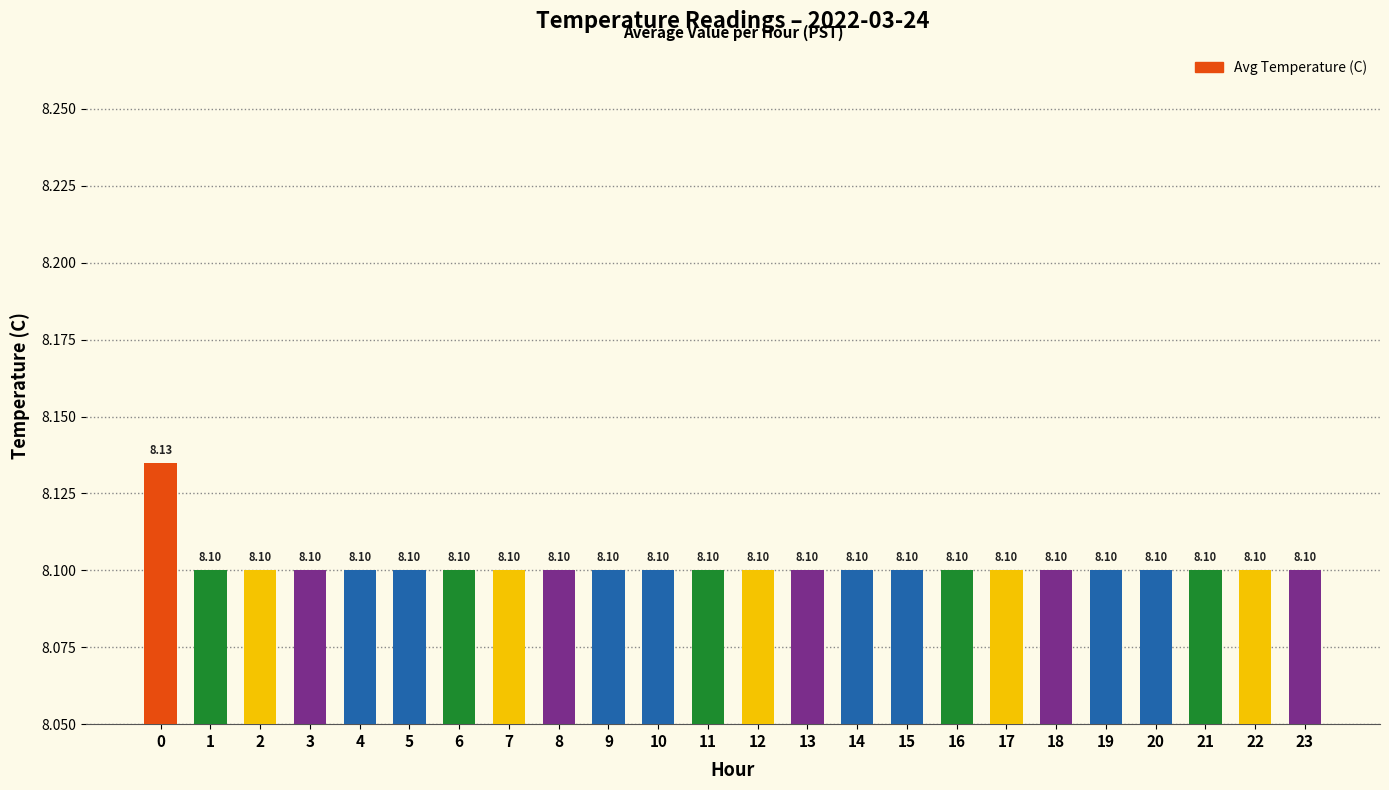

Is it true that the value at 10 is 8.1?

True